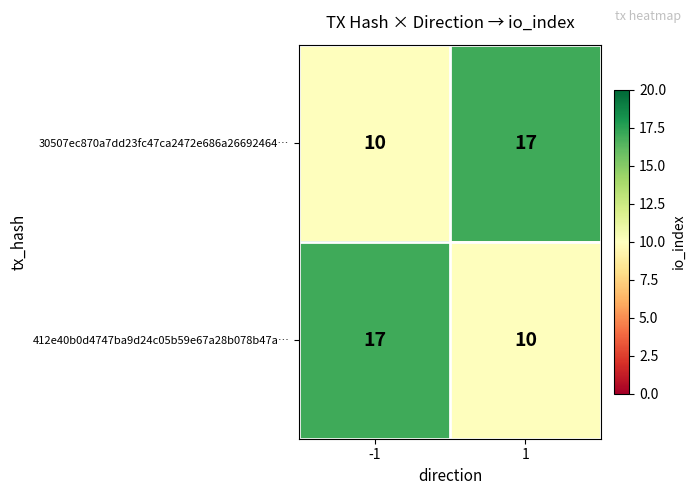

Reading left to right, transcribe all the data shown in this chart.

30507ec870a7dd23fc47ca2472e686a26692464…: 10	17
412e40b0d4747ba9d24c05b59e67a28b078b47a…: 17	10